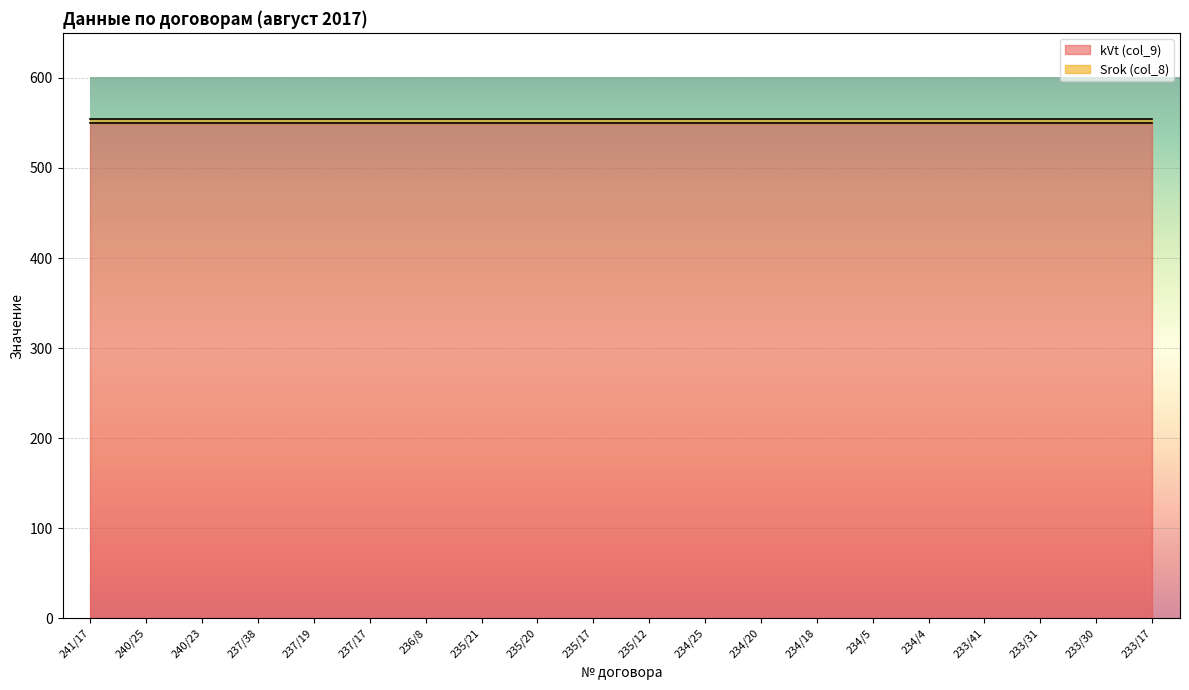

Reading right to left, what are all the values shown in this chart?

kVt (col_9): 550	550	550	550	550	550	550	550	550	550	550	550	550	550	550	550	550	550	550	550
Srok (col_8): 4	4	4	4	4	4	4	4	4	4	4	4	4	4	4	4	4	4	4	4